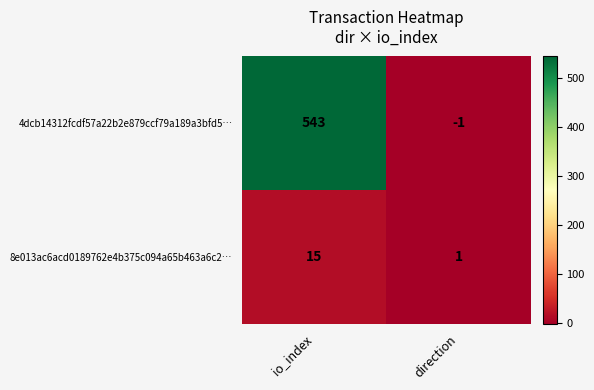

Which series has the largest range (max minus min)?

4dcb14312fcdf57a22b2e879ccf79a189a3bfd5…